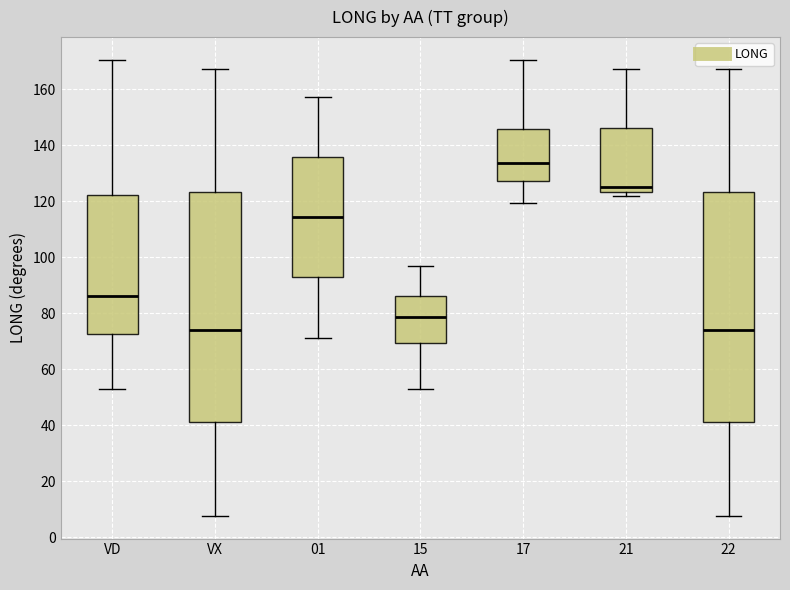

Which box has the highest median line?

17